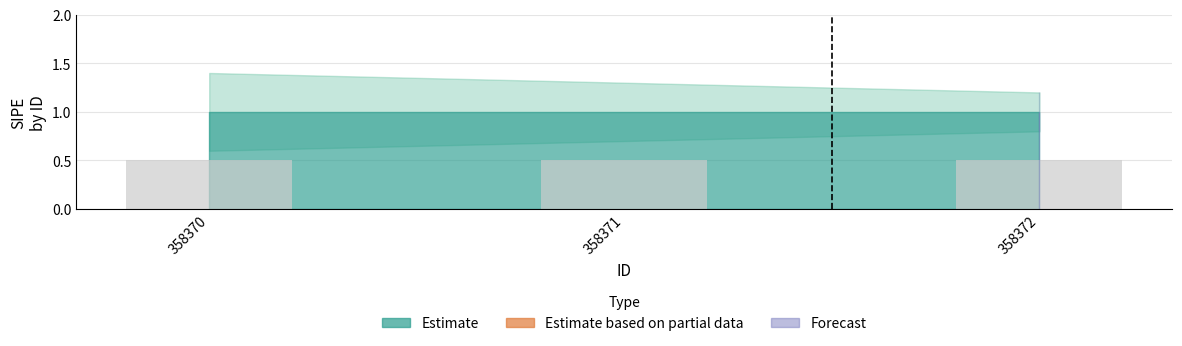

Reading left to right, extract all data points from this chart.

_sipe_lower: 0.6	0.7	0.8
_sipe_mid: 1.0	1.0	1.0
_sipe_upper: 1.4	1.3	1.2